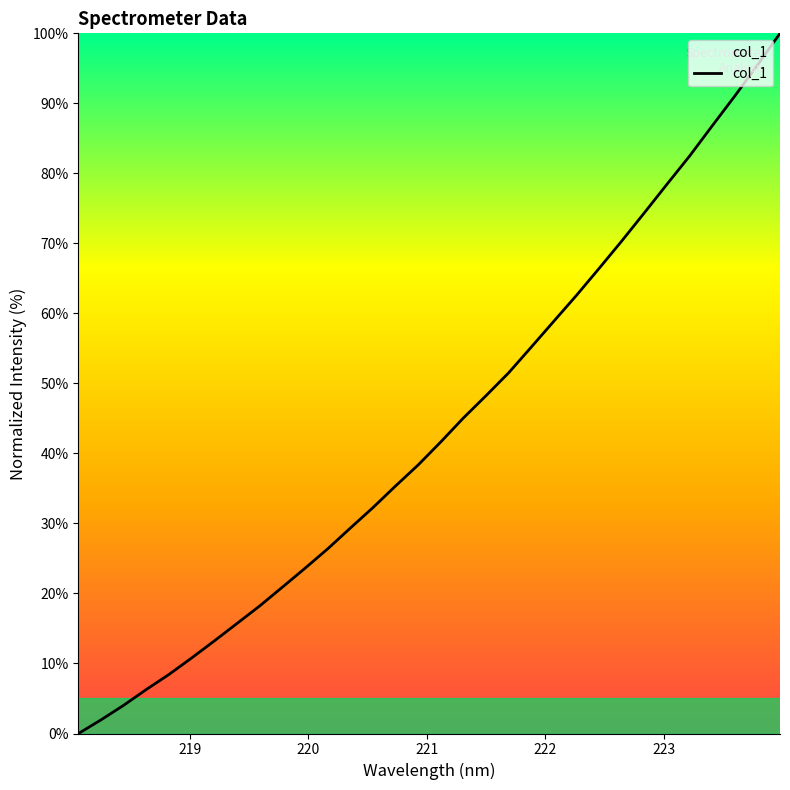

What is the difference between the maximum and minimum values?

100.0